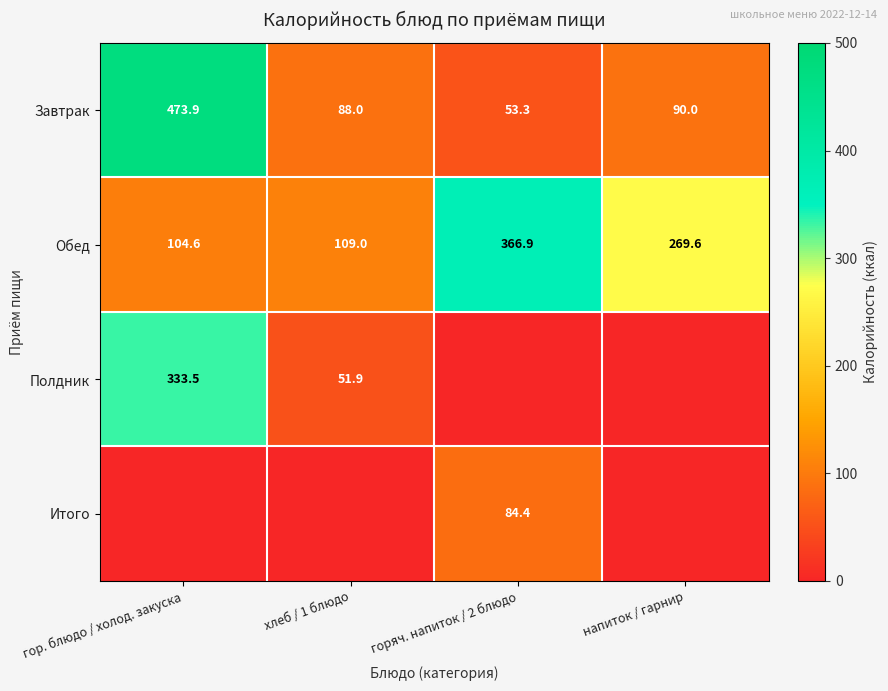

What is the sum of all Обед values?

850.1